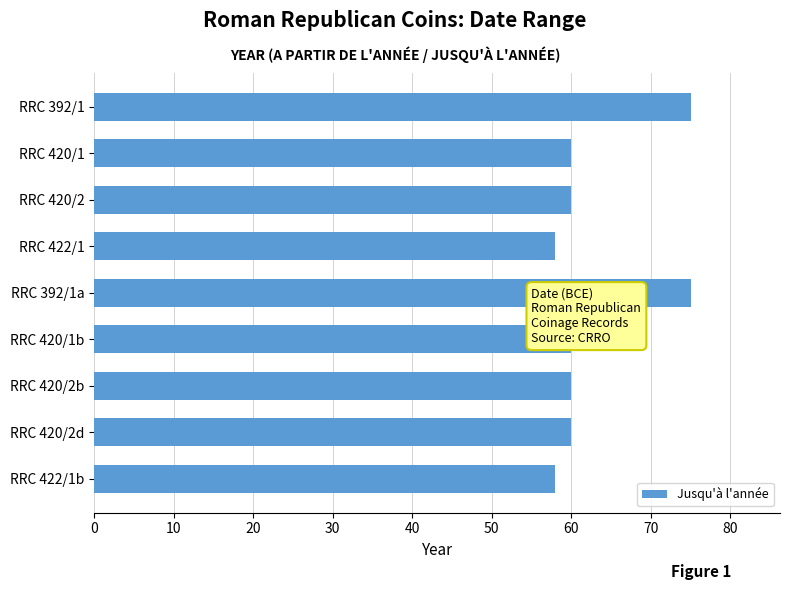

What is the label of the 1st bar from the bottom?

RRC 422/1b